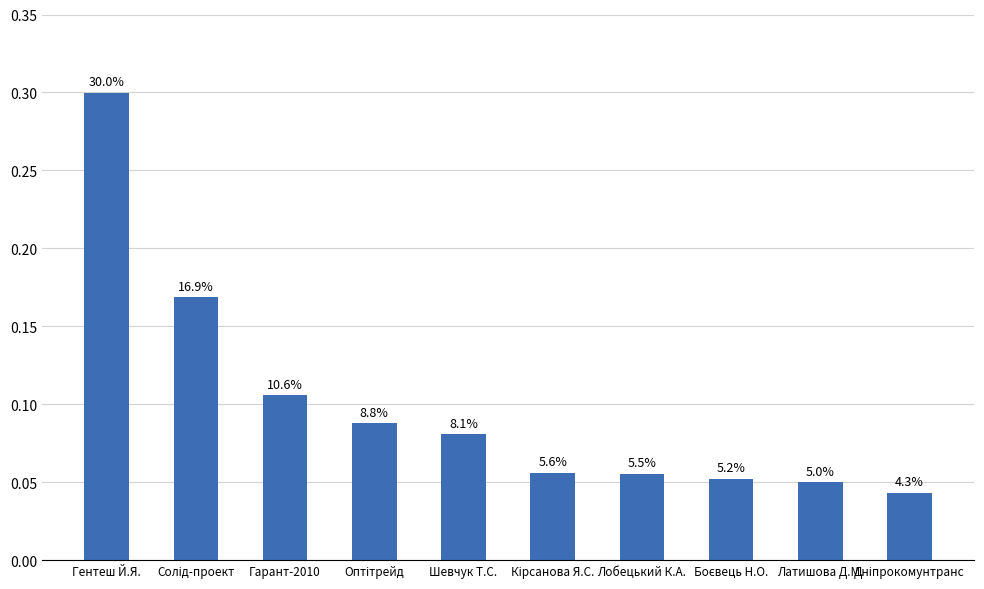

How many bars are there in total?

10